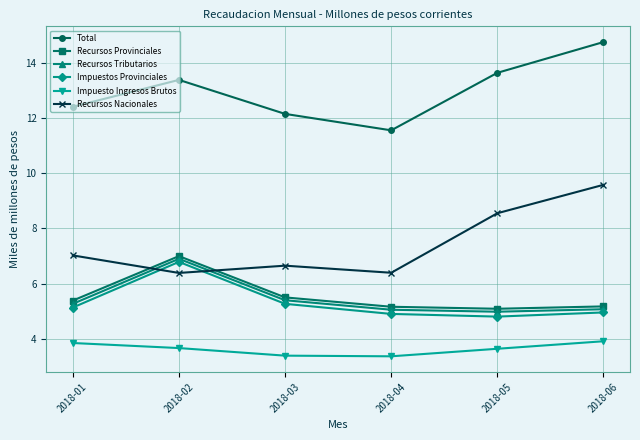

Is it true that Recursos Provinciales equals 11.8 at 2018-02?

False